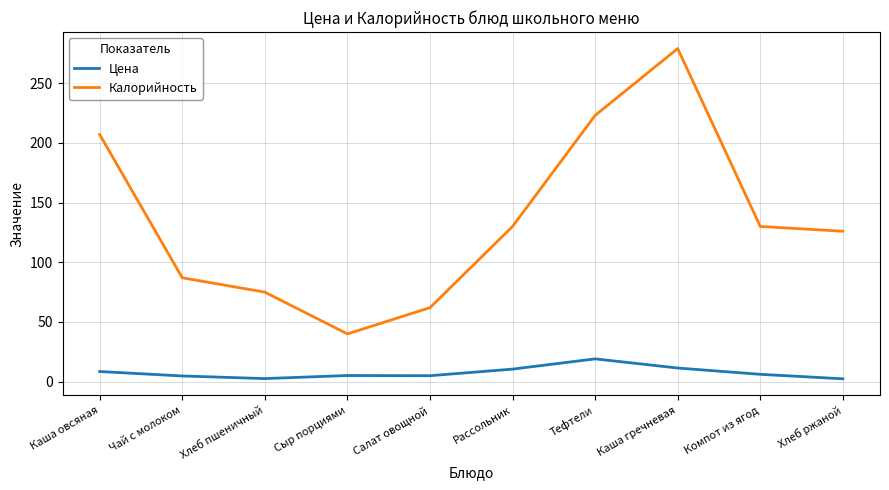

What is the lowest value of the Цена series?

2.4